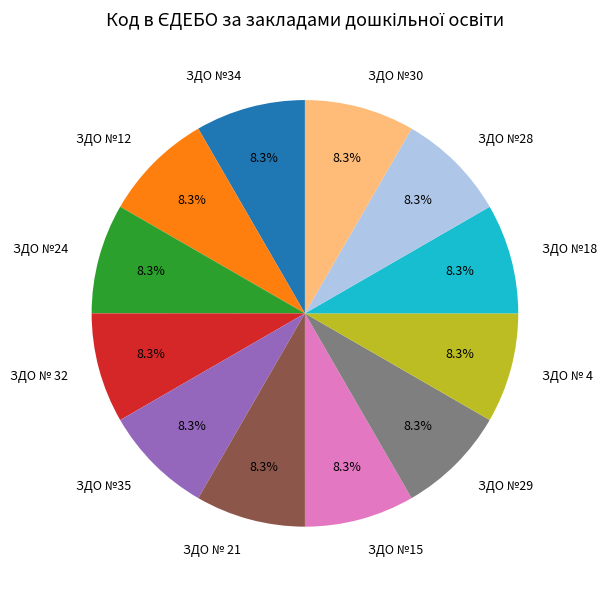

Does ЗДО №34 represent more than half of the total?

No